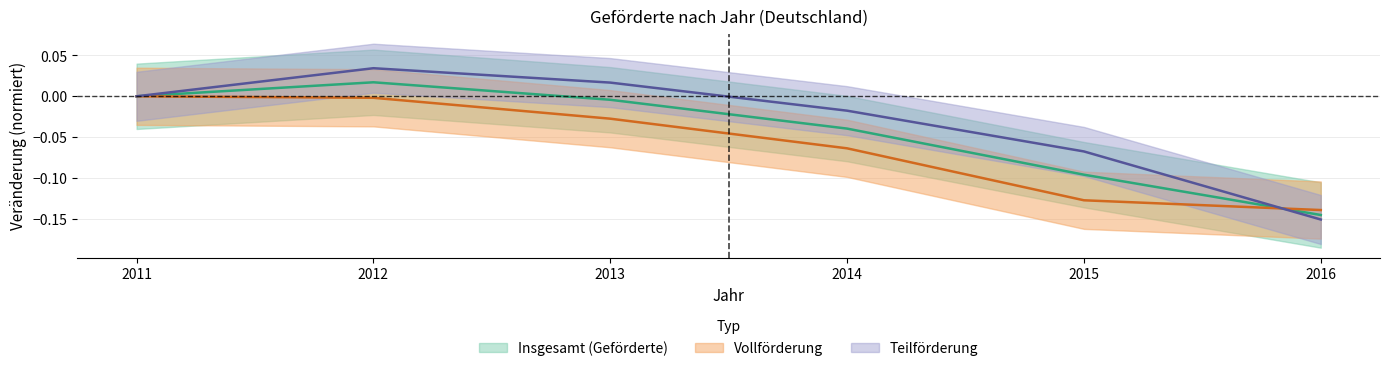

What is the smallest value displayed?

-0.2